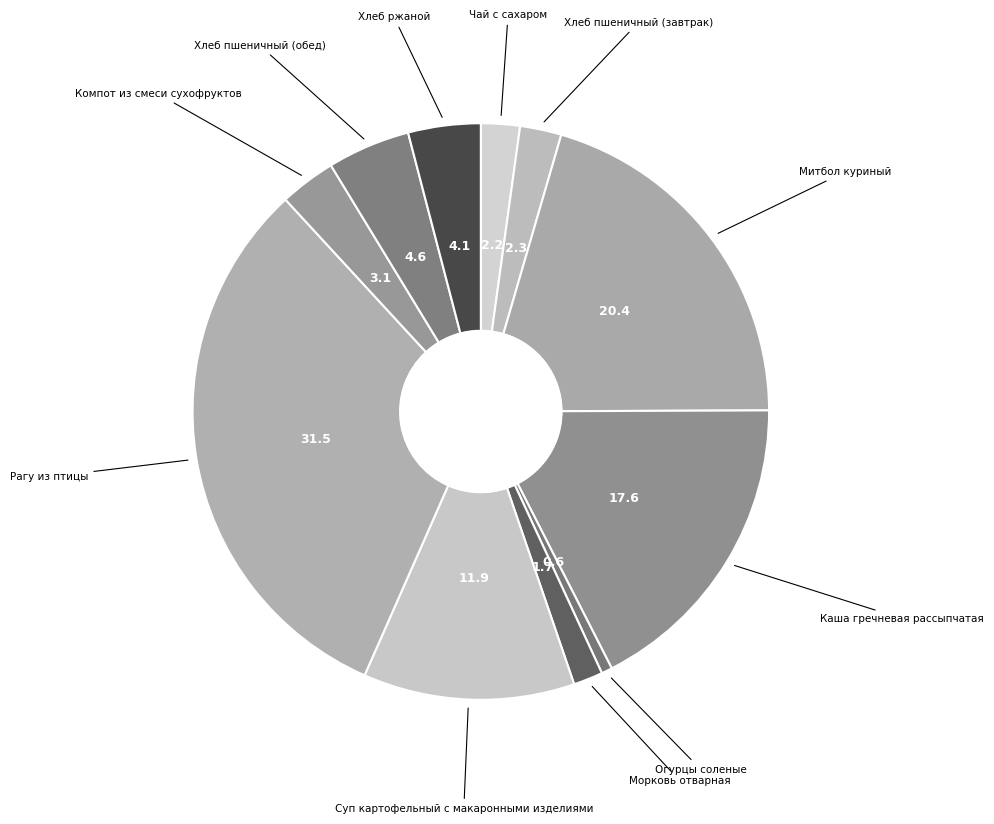

To the nearest percent, what is the average slice percentage?

9%